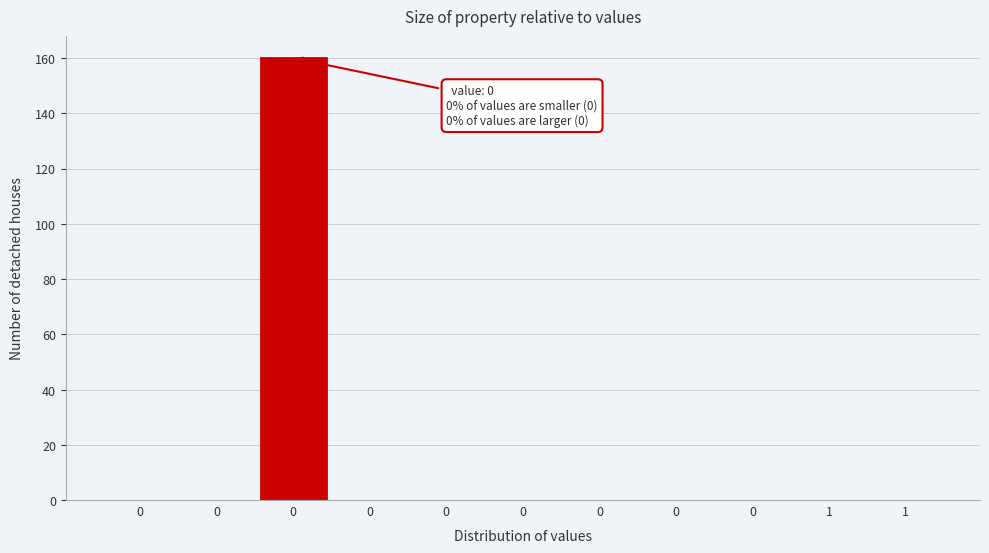

How many data points does each series have?

11